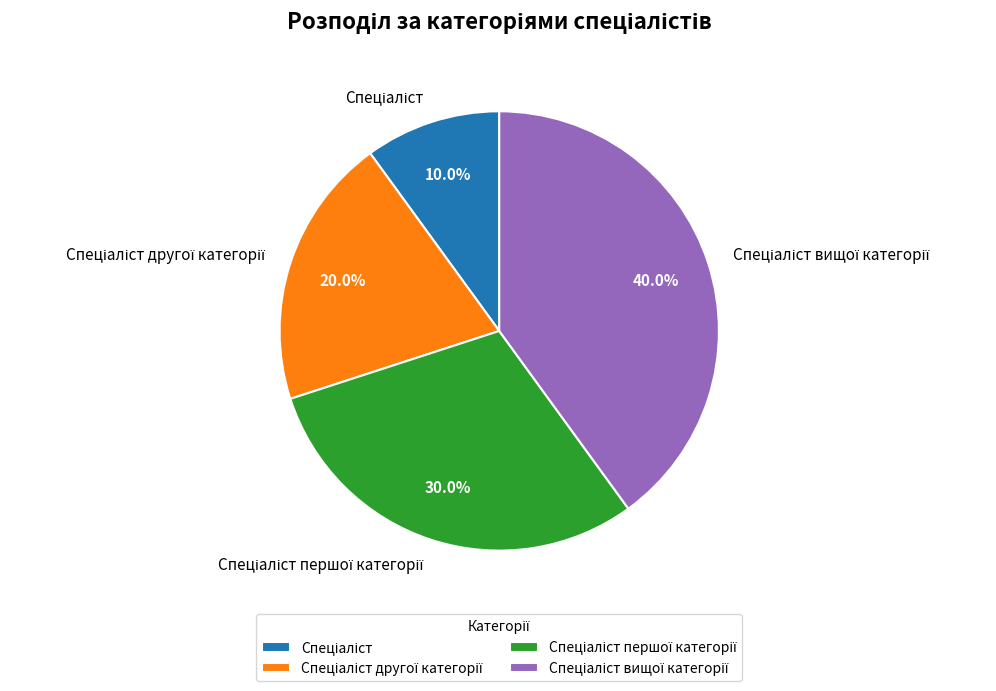

Is there a majority slice in this chart?

No